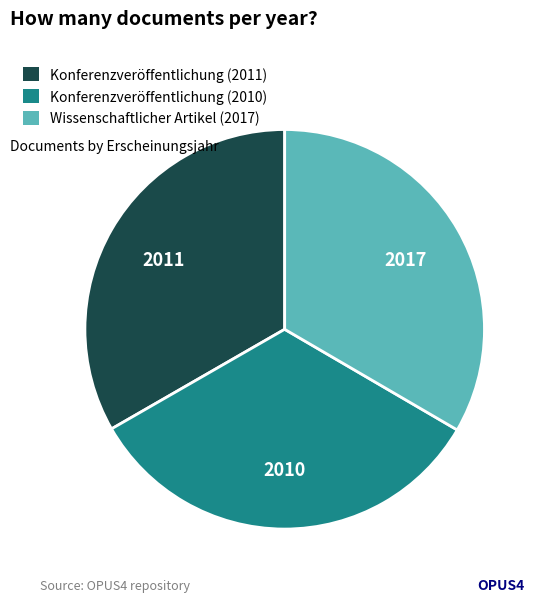

True or false: Konferenzveröffentlichung (2010) accounts for 33% of the total.

True